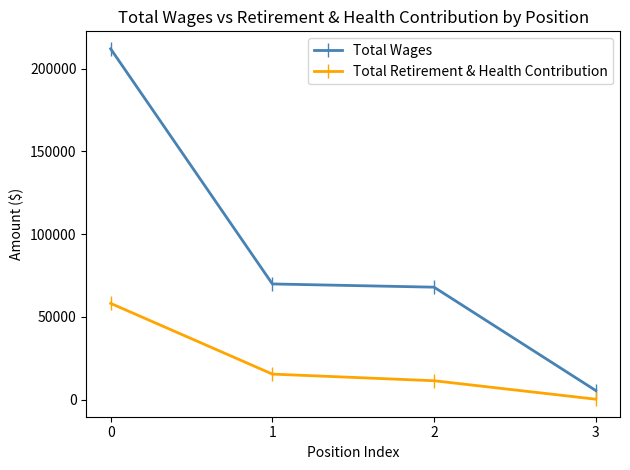

True or false: Total Retirement & Health Contribution has more than 1 interior local peaks.

False